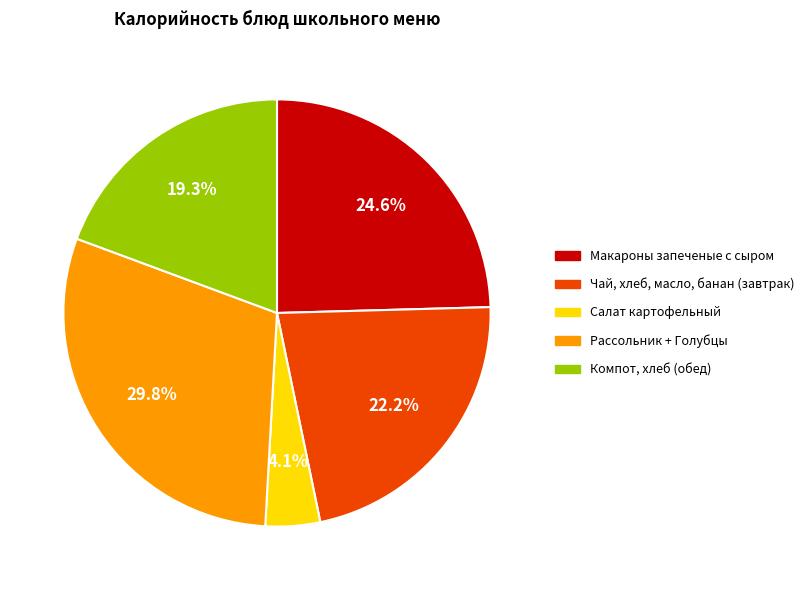

Does any single category account for the majority?

No